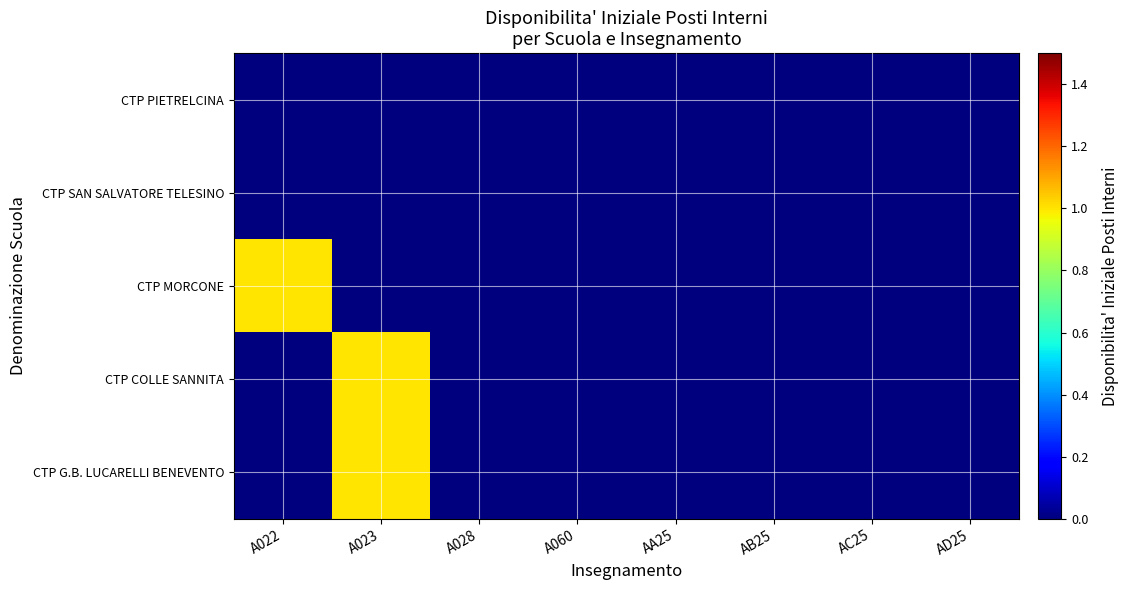

Reading left to right, extract all data points from this chart.

CTP PIETRELCINA: A022=0	A023=0	A028=0	A060=0	AA25=0	AB25=0	AC25=0	AD25=0
CTP SAN SALVATORE TELESINO: A022=0	A023=0	A028=0	A060=0	AA25=0	AB25=0	AC25=0	AD25=0
CTP MORCONE: A022=1	A023=0	A028=0	A060=0	AA25=0	AB25=0	AC25=0	AD25=0
CTP COLLE SANNITA: A022=0	A023=1	A028=0	A060=0	AA25=0	AB25=0	AC25=0	AD25=0
CTP G.B. LUCARELLI BENEVENTO: A022=0	A023=1	A028=0	A060=0	AA25=0	AB25=0	AC25=0	AD25=0